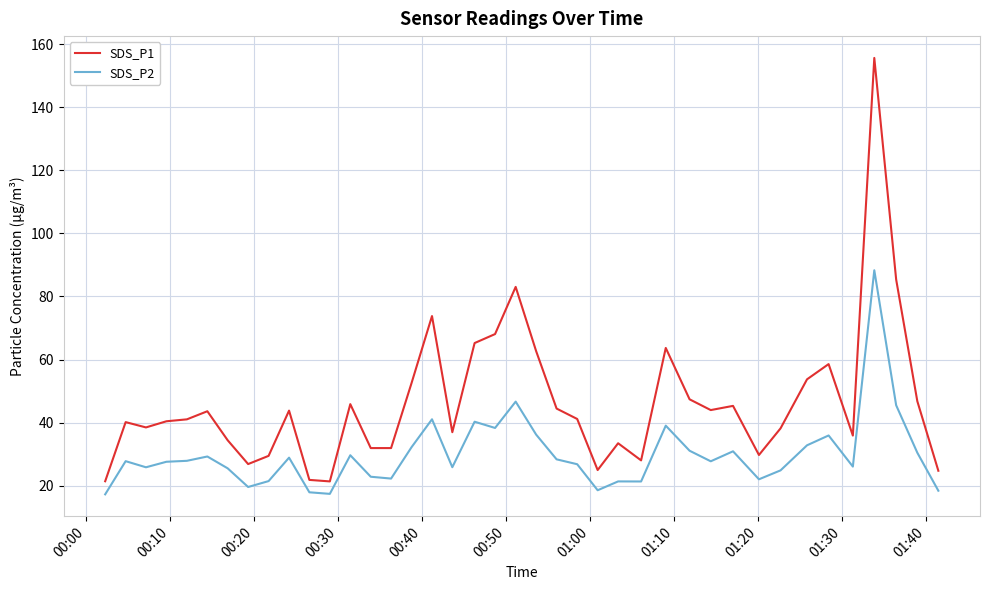

Count the number of data series in this chart.

2